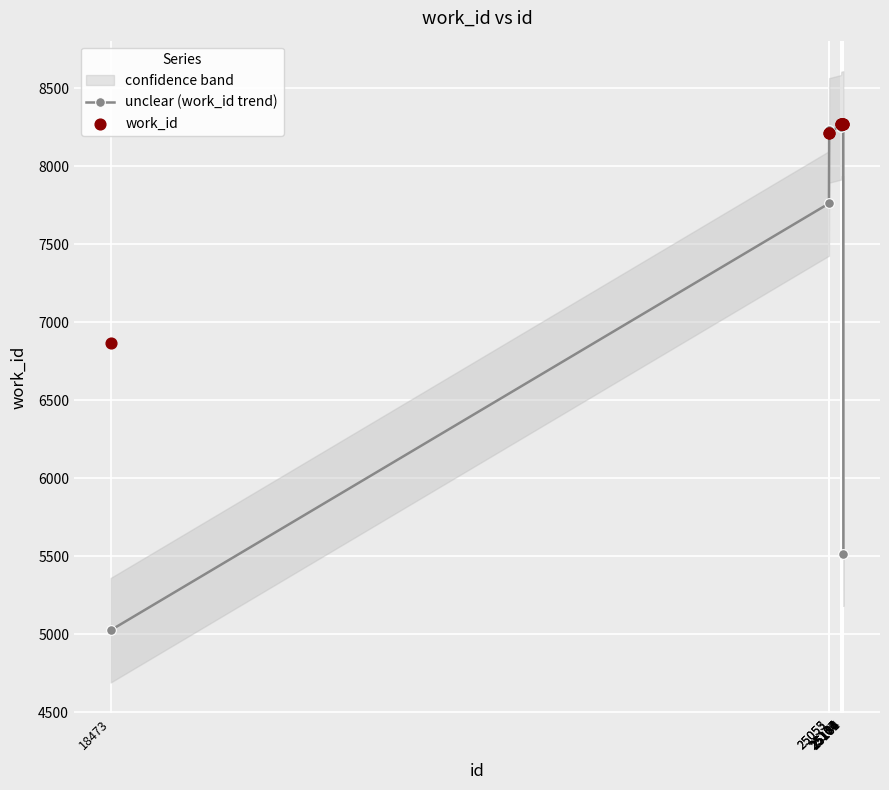

At how many categories does at least one series exceed 5939?

10